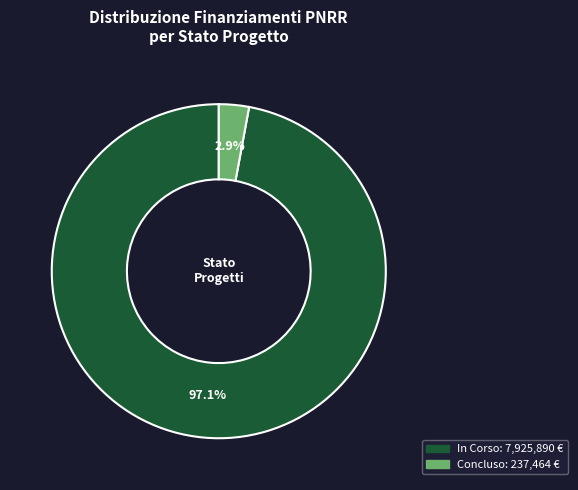

Does any single category account for the majority?

Yes